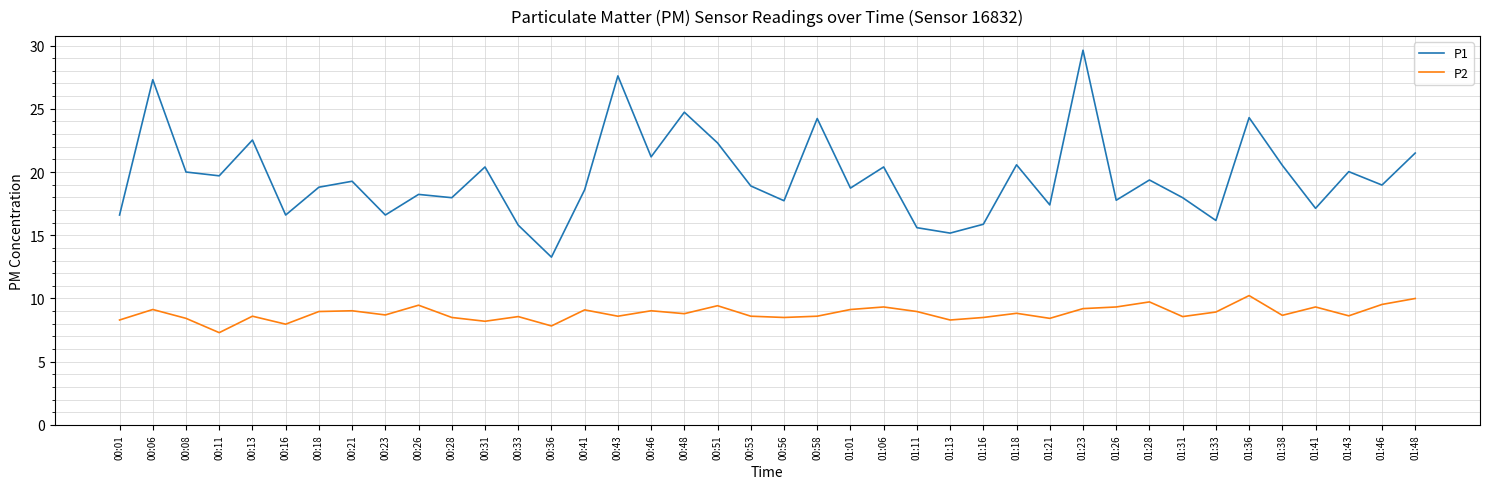

How many interior local valleys does the P1 series have?

14